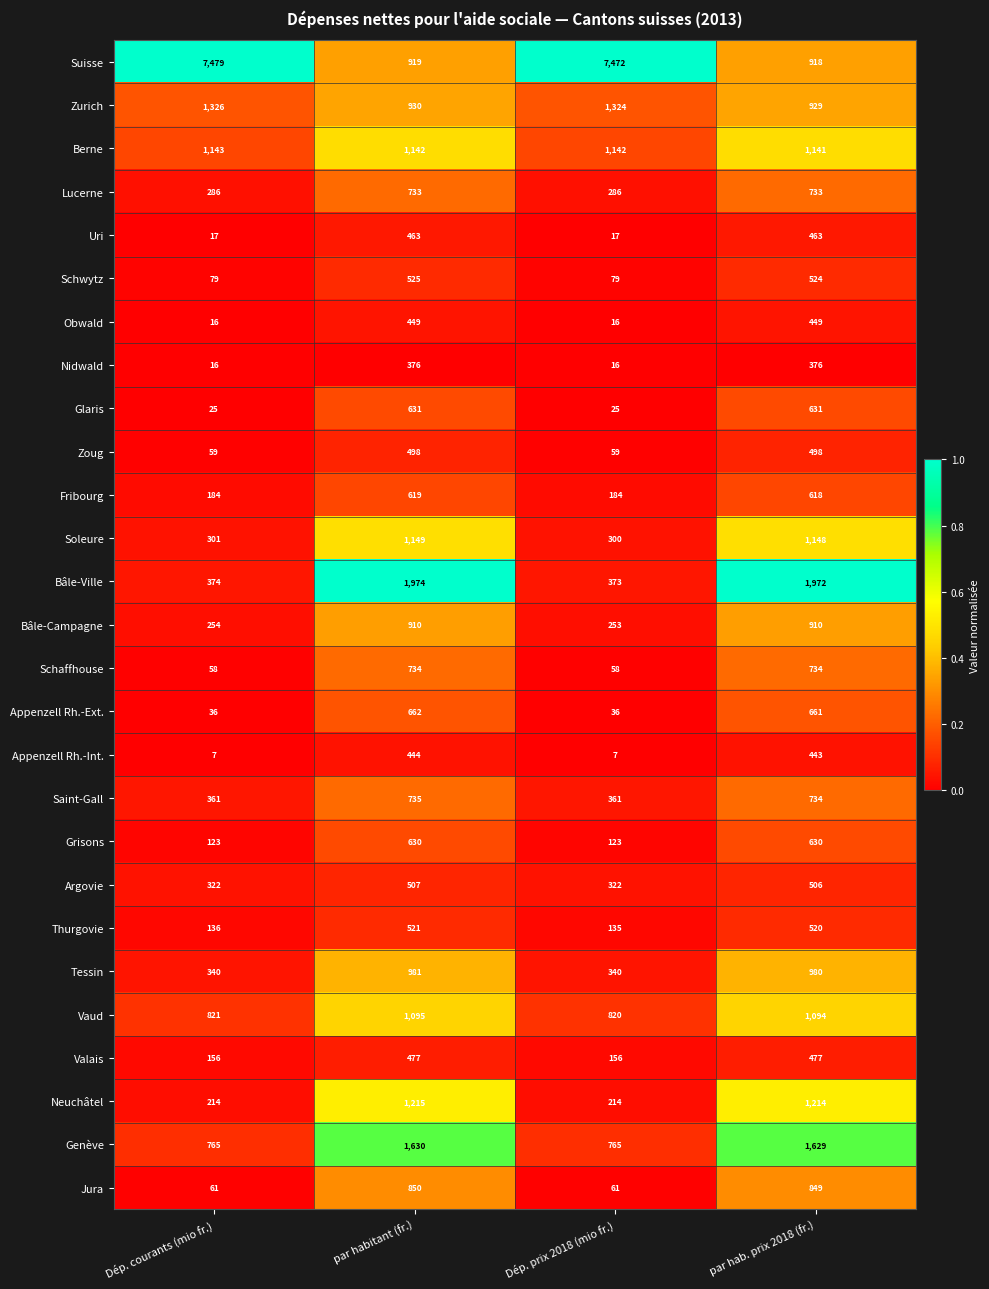

What is the total value across all series at Dép. prix 2018 (mio fr.)?

14944